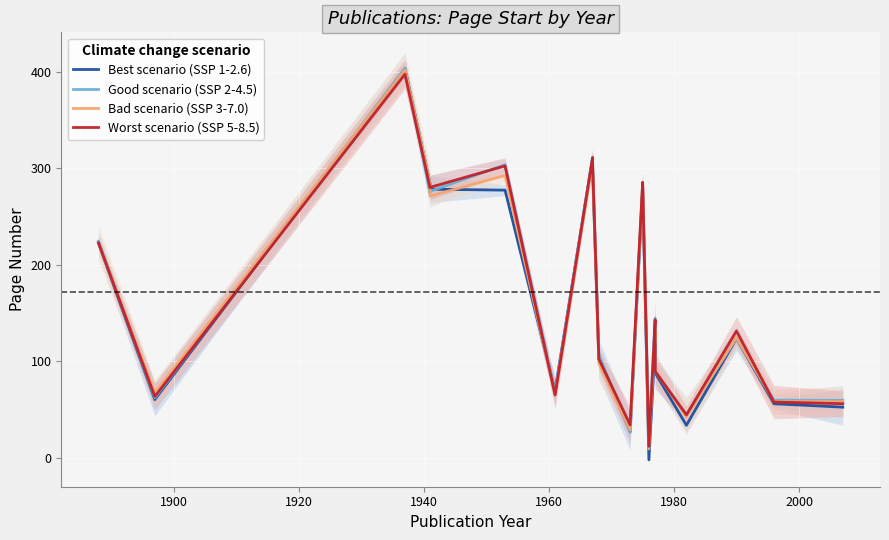

How many categories are shown in the chart?

20